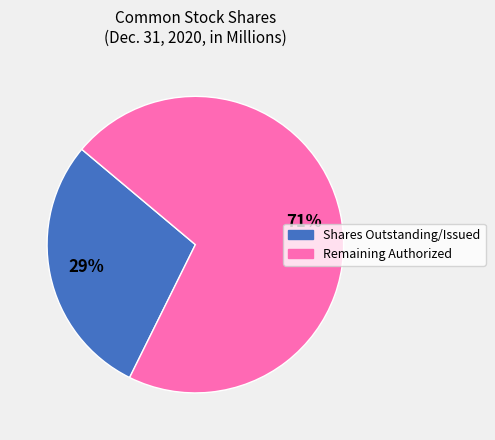

Which has a higher value, Remaining Authorized or Shares Outstanding/Issued?

Remaining Authorized